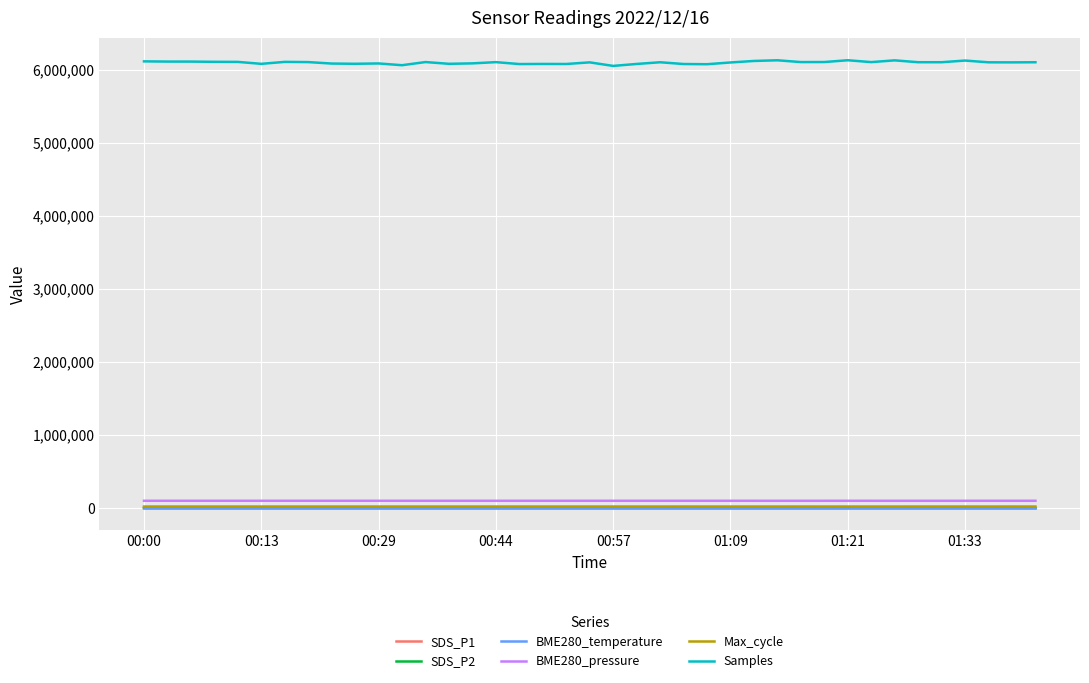

What is the maximum value shown in the chart?

6132778.0